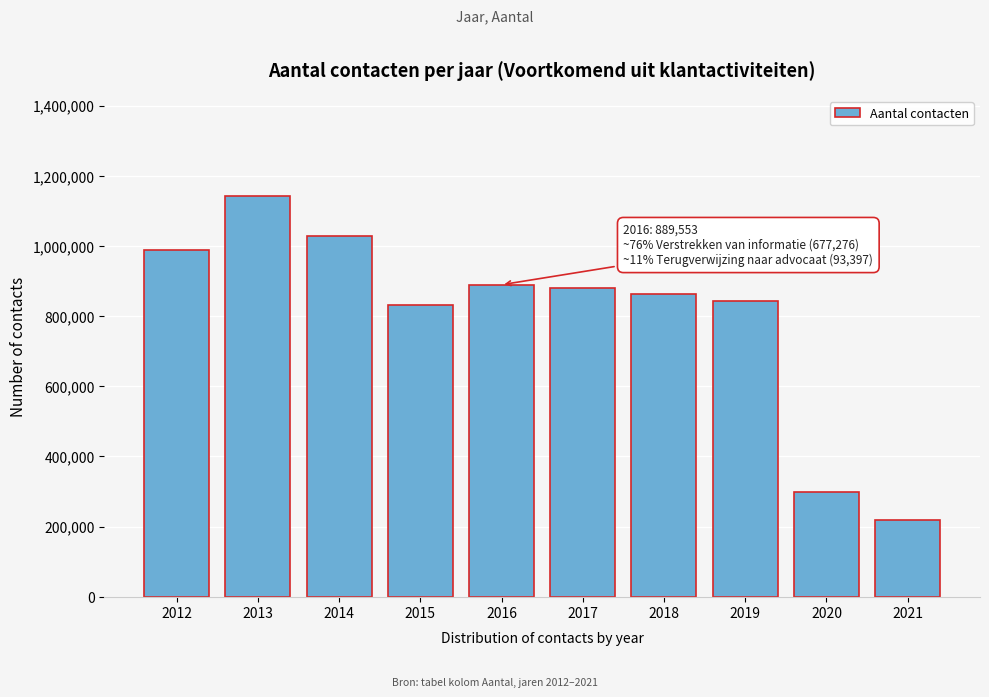

Reading left to right, transcribe all the data shown in this chart.

989168	1142539	1029694	832428	889553	879896	863402	841924	297990	219745